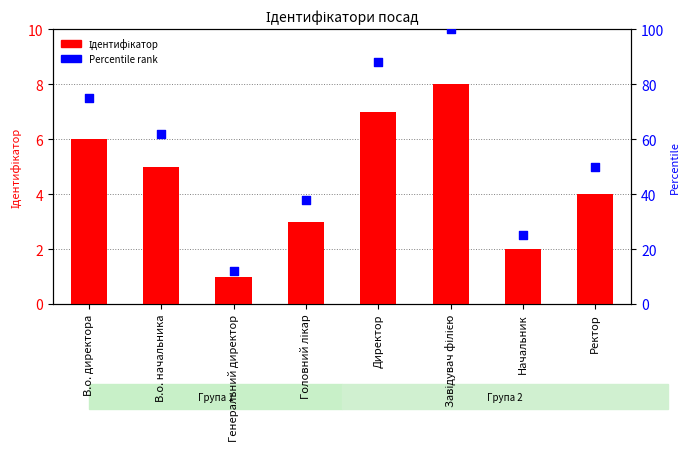

At which category is the sum across all series the highest?

Завідувач філією